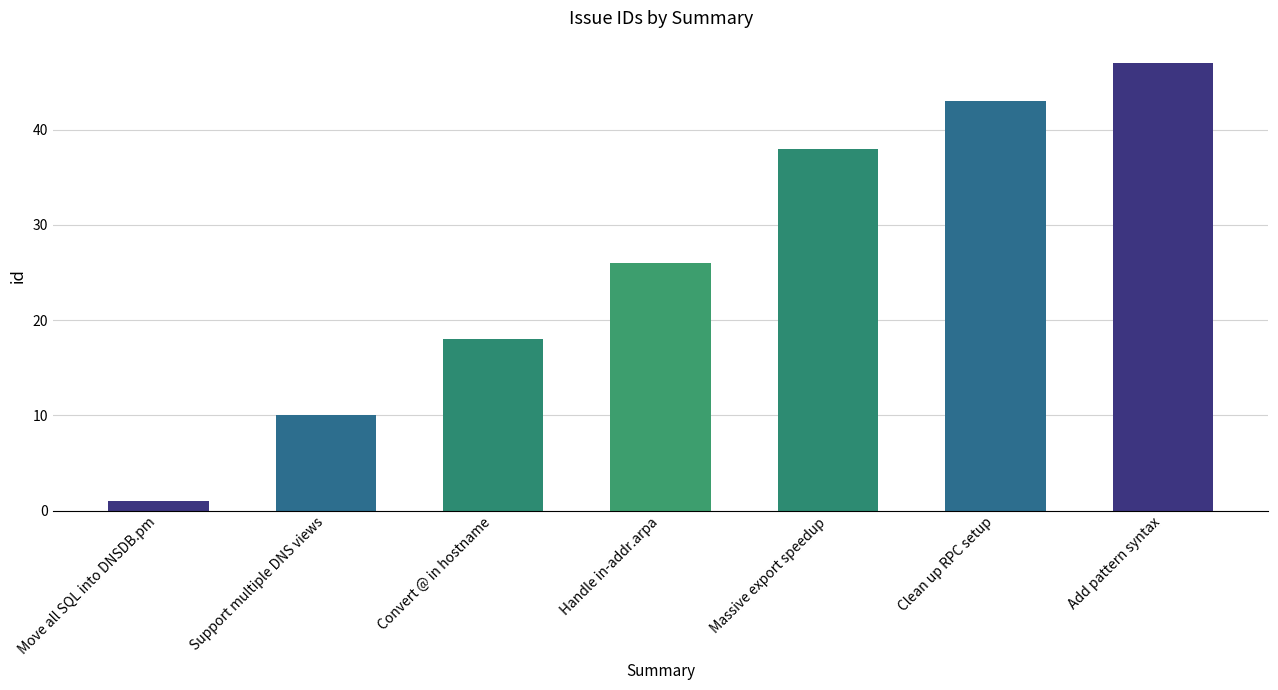

What is the minimum value shown in the chart?

1